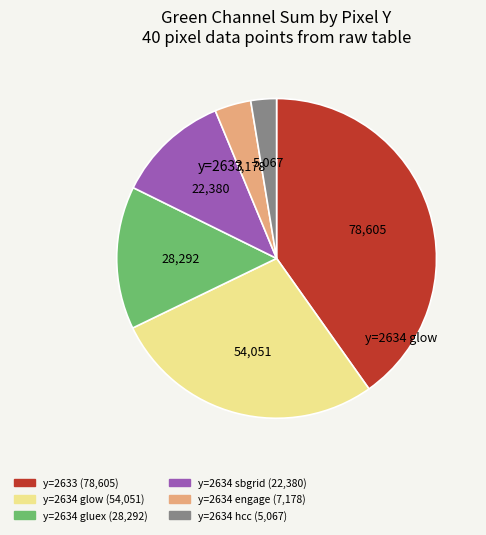

Is there any slice that represents more than half of the pie?

No